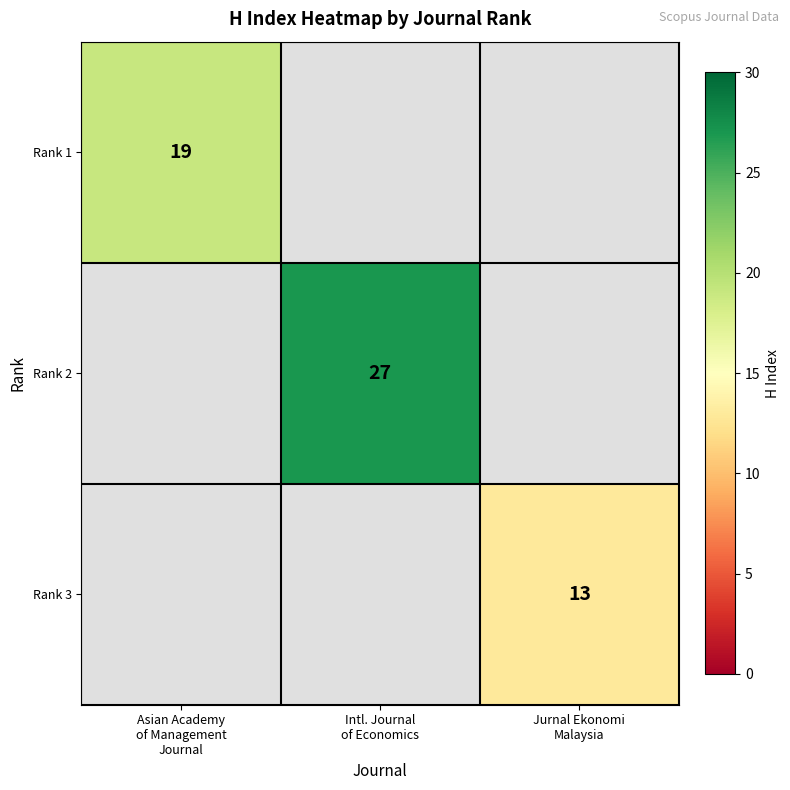

How many values in Rank 2 are above zero?

1